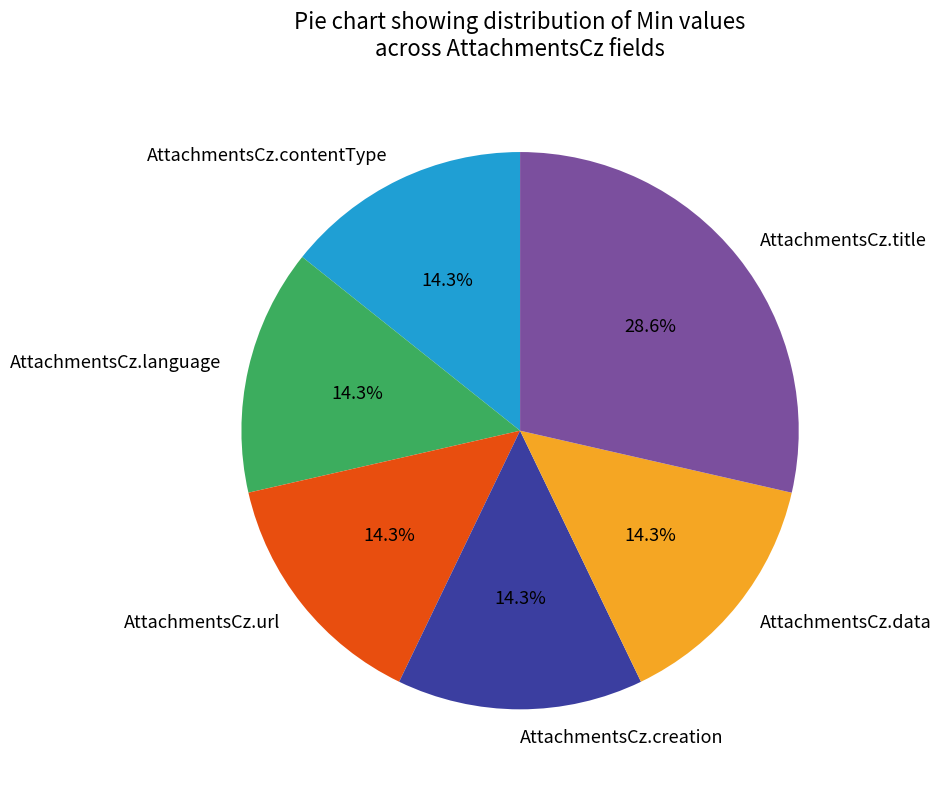

Which slice is the largest?

AttachmentsCz.title